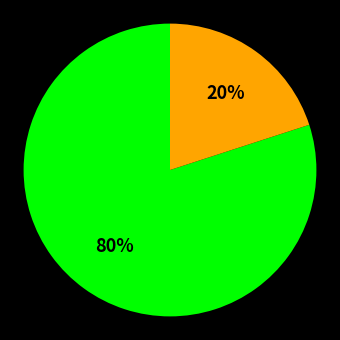

Does any single category account for the majority?

Yes